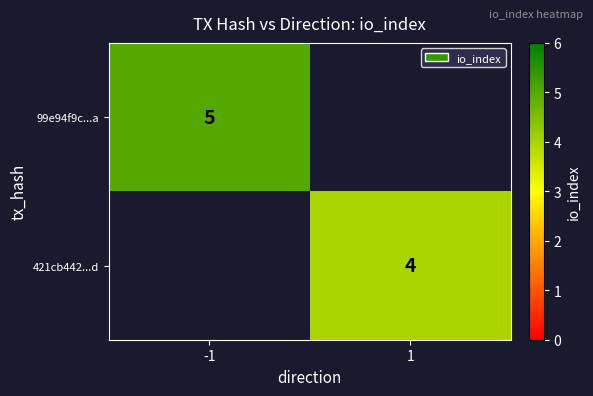

The value of 99e94f9c...a at -1 is 5. True or false?

True